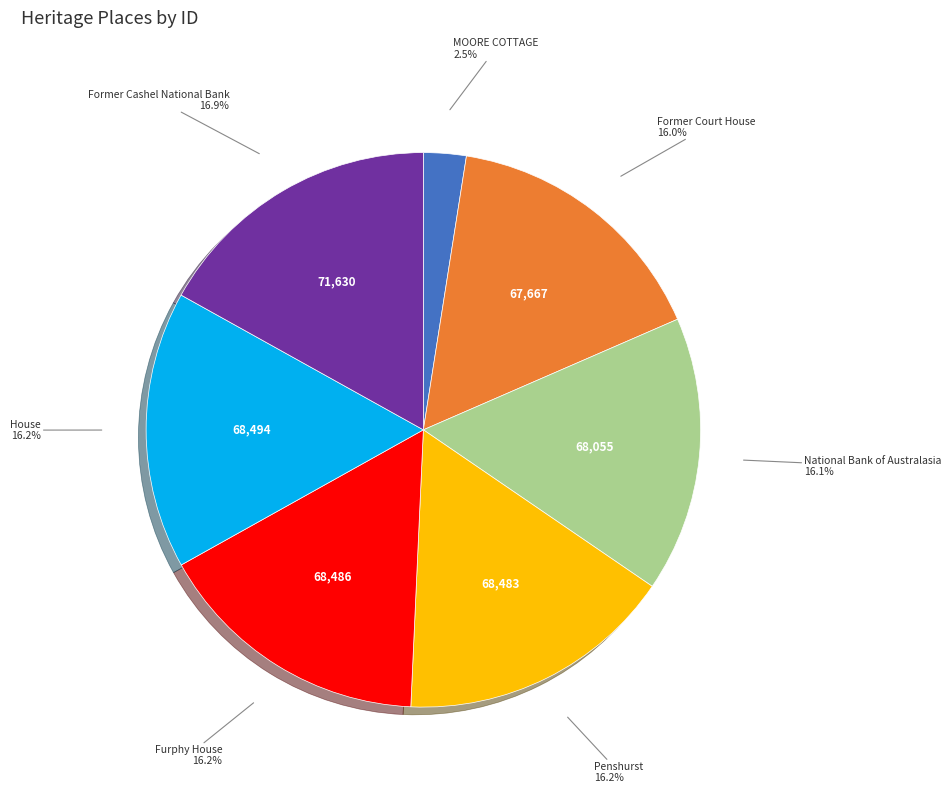

Count the number of slices in the pie.

7